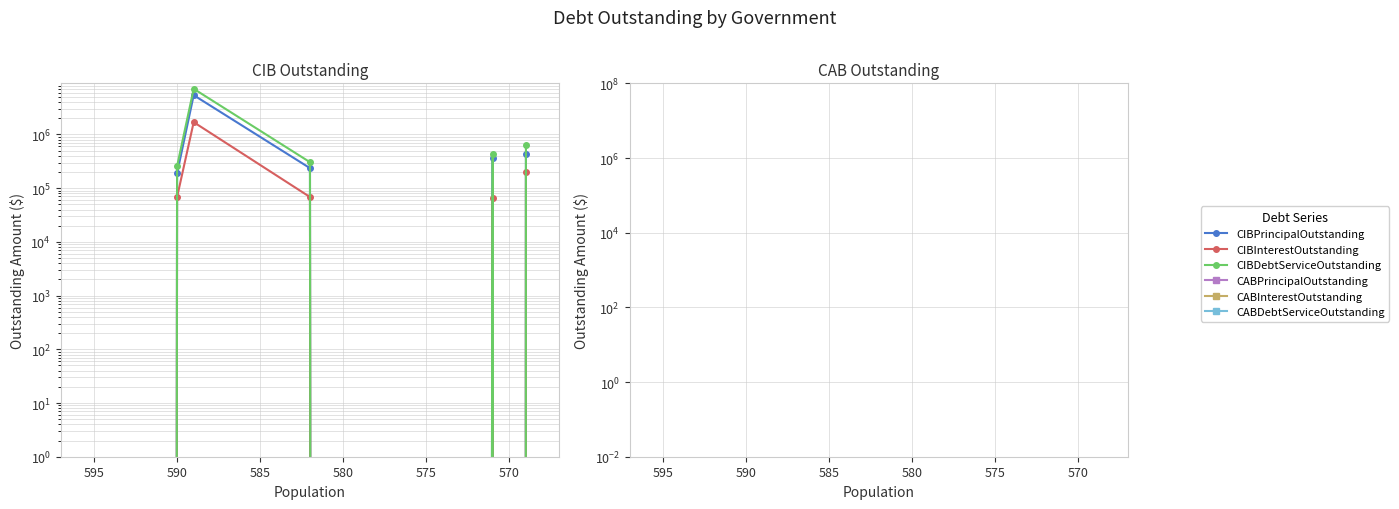

Which series has the widest spread of values?

CIBDebtServiceOutstanding